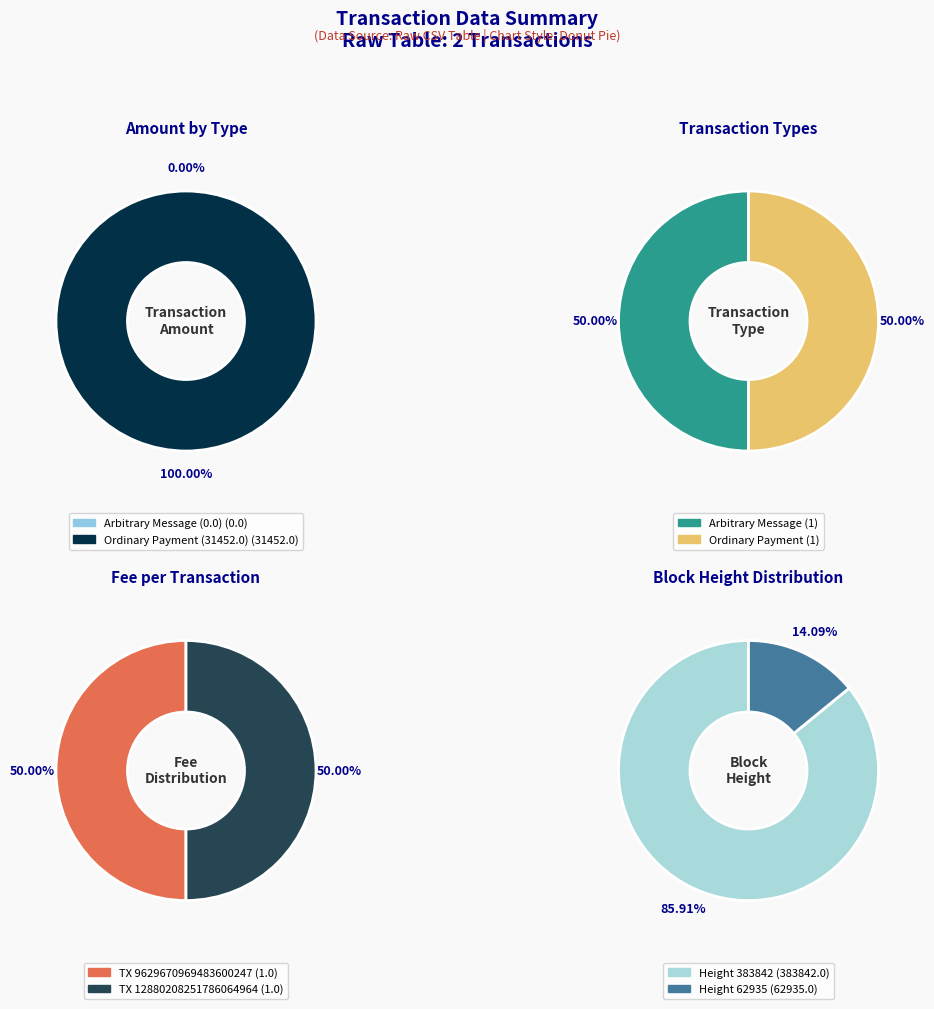

Does any single category account for the majority?

Yes